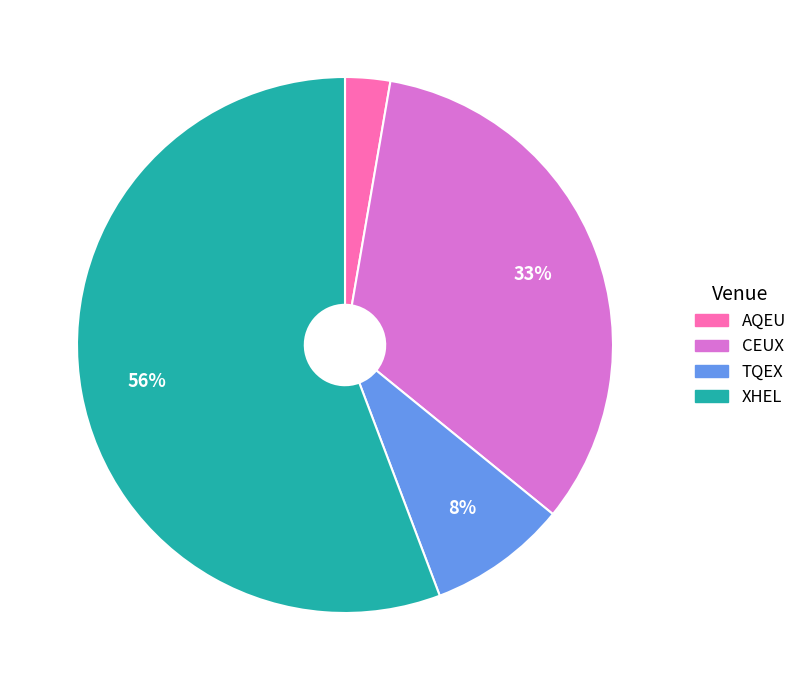

What is the smallest slice in the pie chart?

AQEU